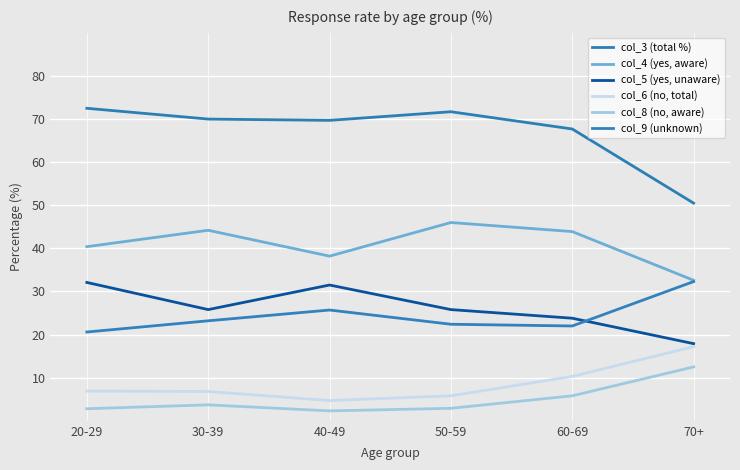

Between 20-29 and 60-69, which series saw the biggest shift?

col_5 (yes, unaware)